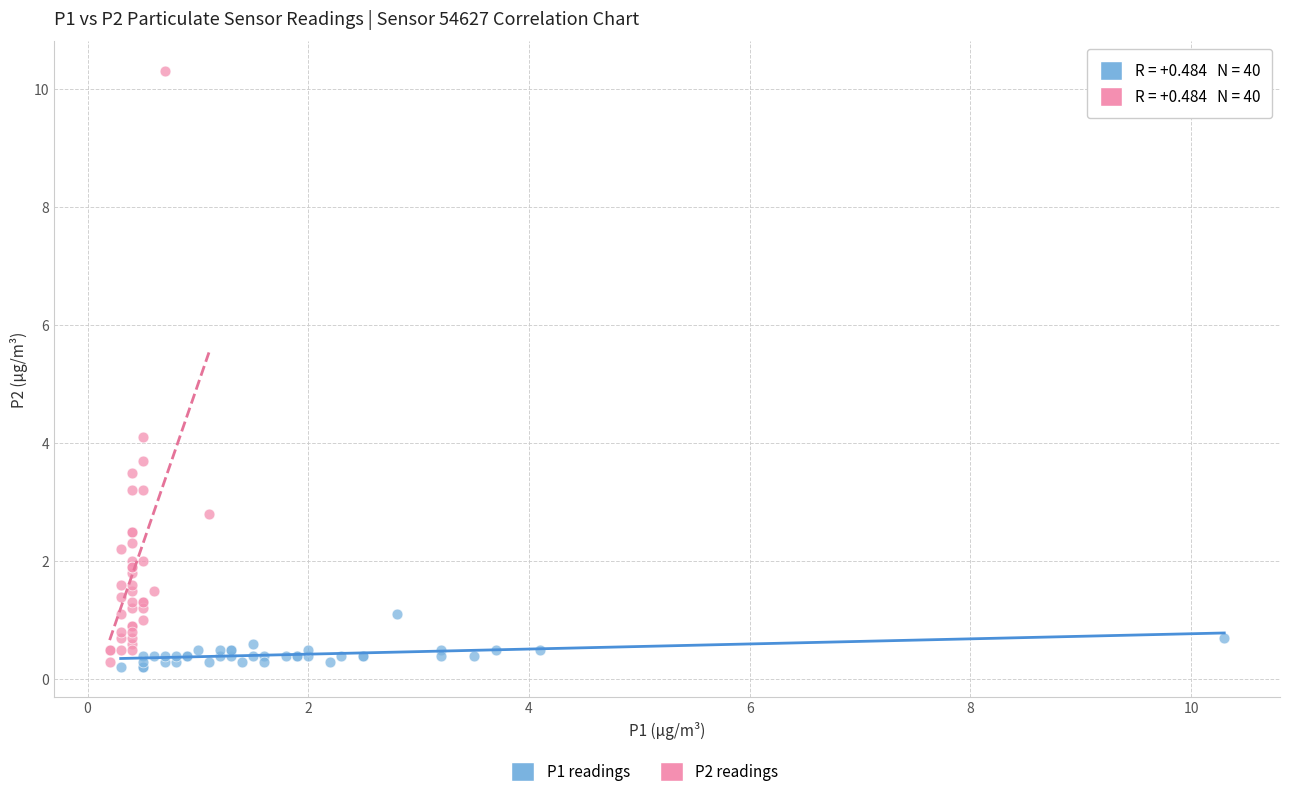

Which series reaches the maximum Y coordinate?

P2 readings